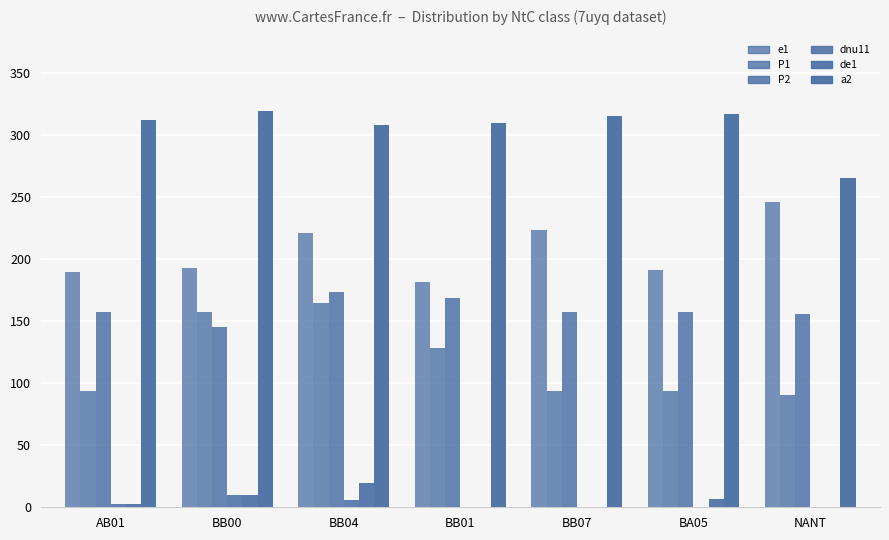

What is the maximum value shown in the chart?

319.6